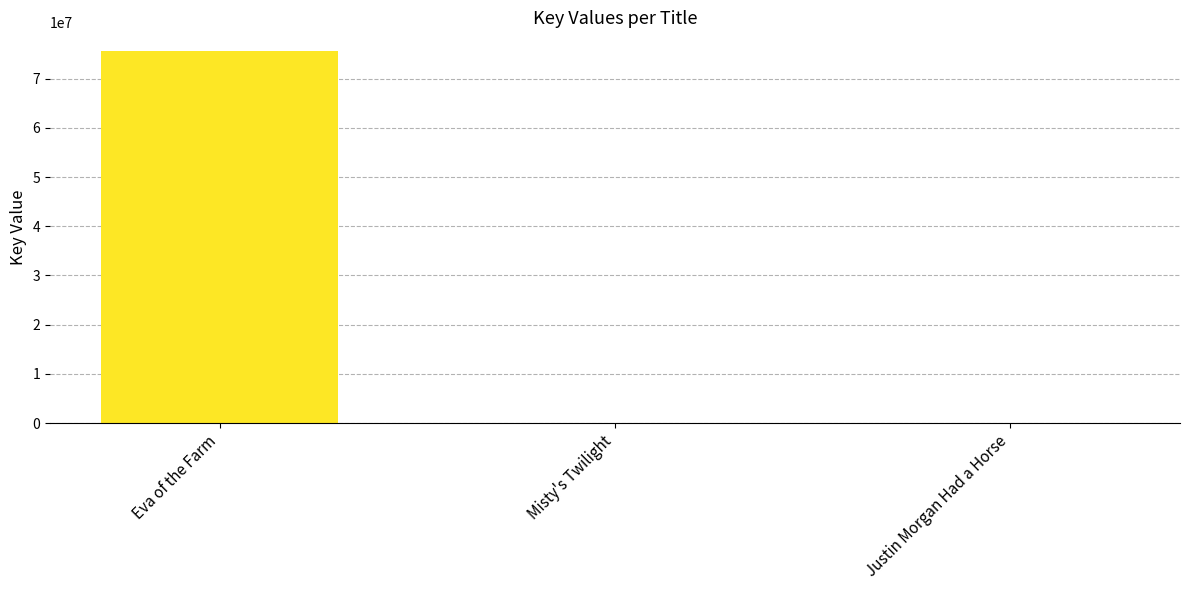

True or false: the data shows 75623289 at Eva of the Farm.

True